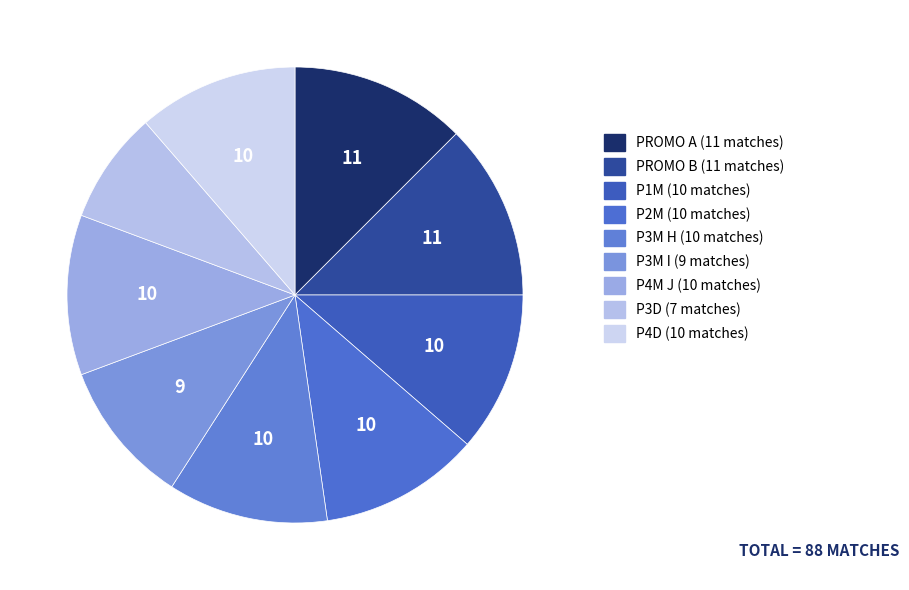

Rank the categories by value from lowest to highest.

P3D, P3M I, P1M, P2M, P3M H, P4M J, P4D, PROMO A, PROMO B